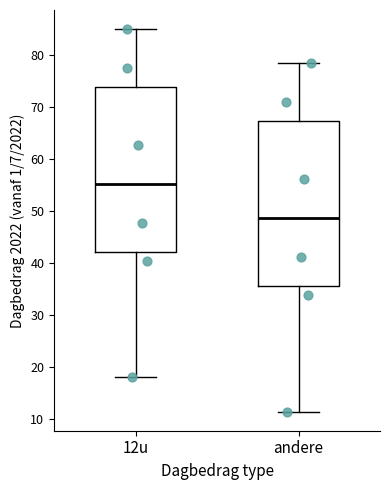

Where does the median line of the box for andere sit on the y-axis? The values are not printed on the chart, so give them approximately, as read against the axis.

49